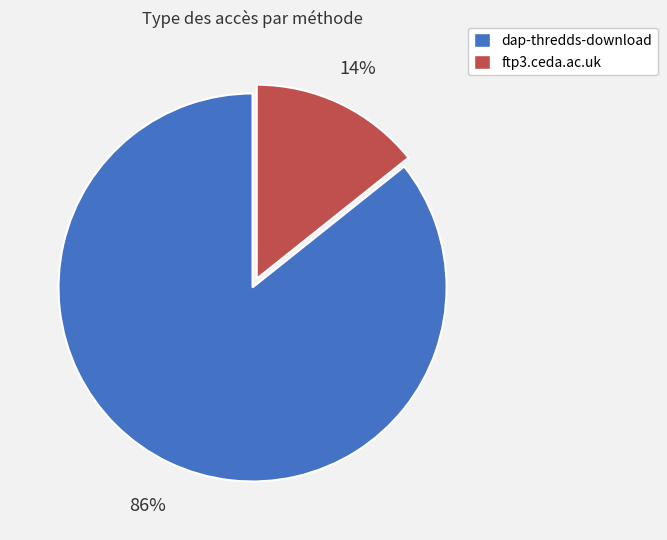

Is the sum of dap-thredds-download and ftp3.ceda.ac.uk greater than half?

Yes